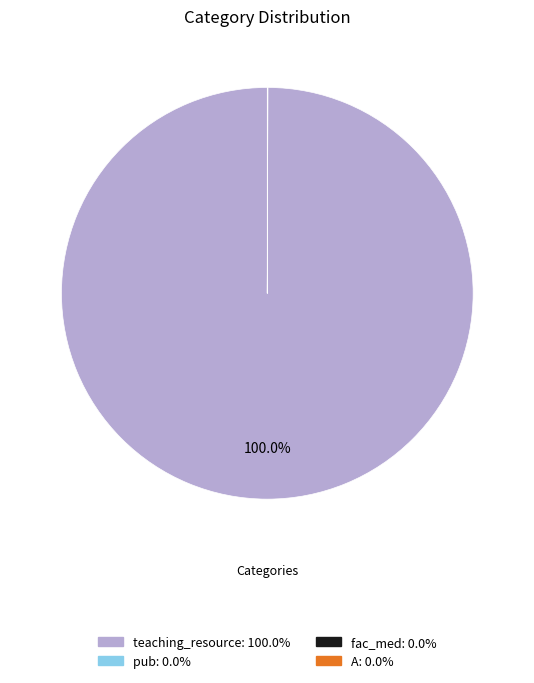

Does any single category account for the majority?

Yes